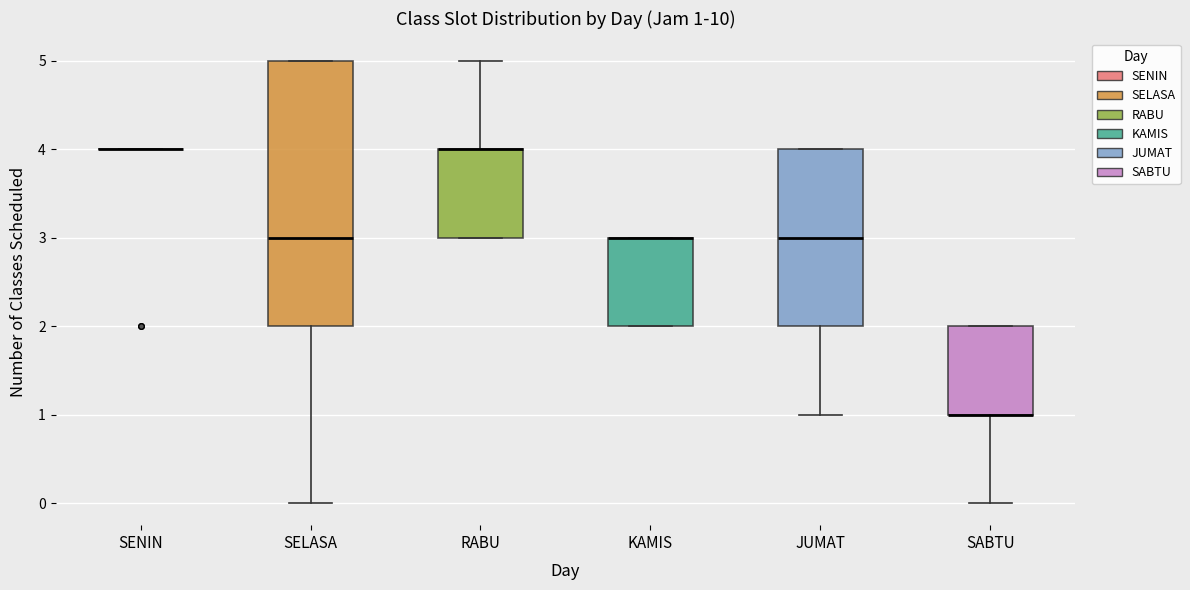

Which box is the tallest, from its lower edge to its upper edge?

SELASA